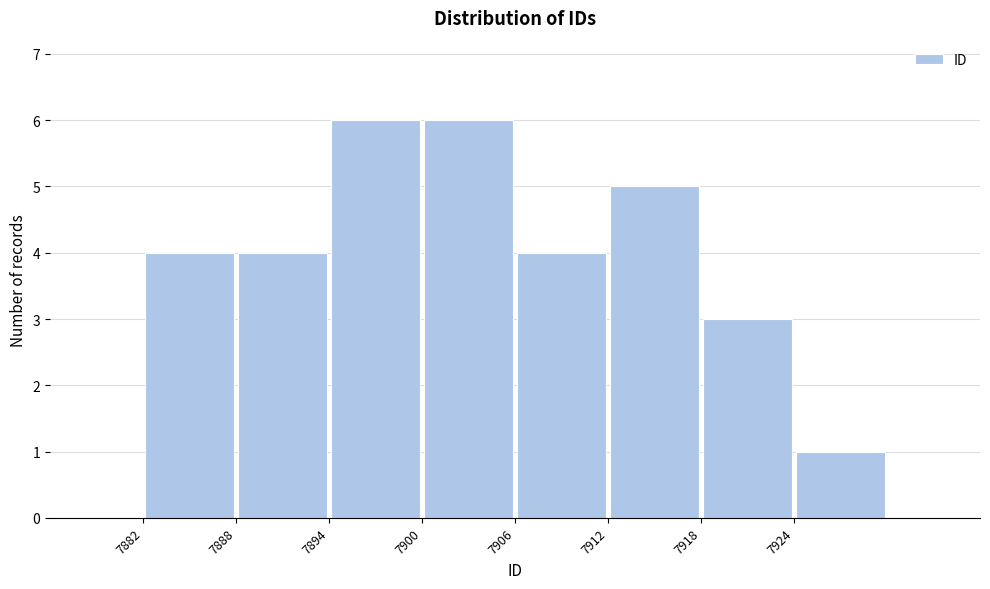

Reading left to right, list every bar in this chart as the range it spans on the x-axis followed by its height. The values are not printed on the chart, so give them approximately, as read against the axis.

7882 to 7888: 4
7888 to 7894: 4
7894 to 7900: 6
7900 to 7906: 6
7906 to 7912: 4
7912 to 7918: 5
7918 to 7924: 3
7924 to 7930: 1